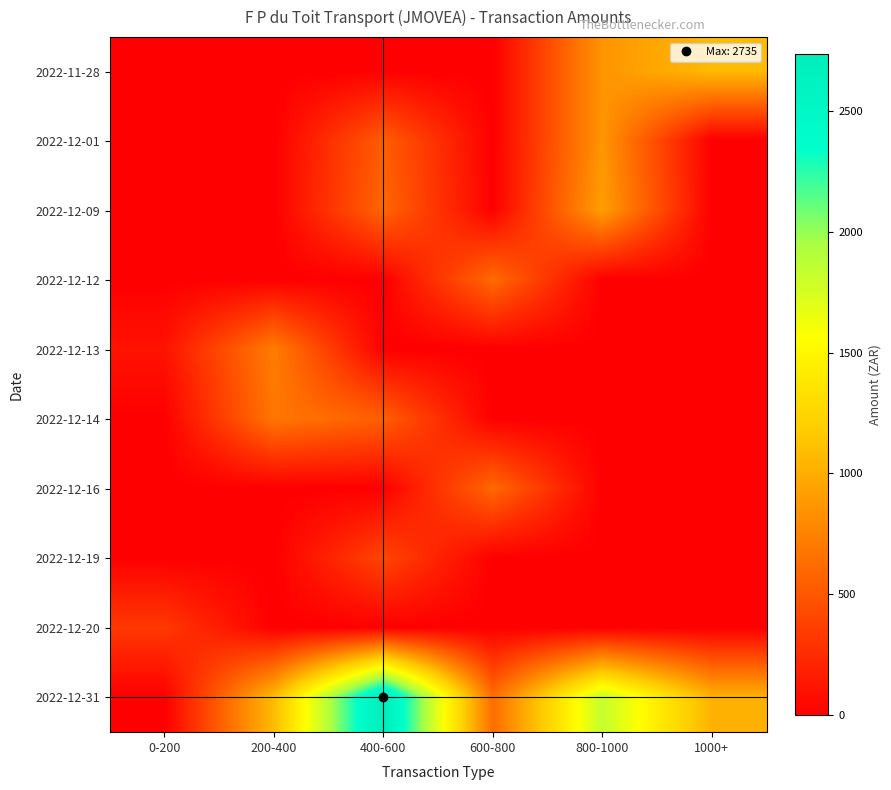

Rank the series at 800-1000 from lowest to highest value.

2022-12-12, 2022-12-13, 2022-12-14, 2022-12-16, 2022-12-19, 2022-12-20, 2022-11-28, 2022-12-01, 2022-12-09, 2022-12-31